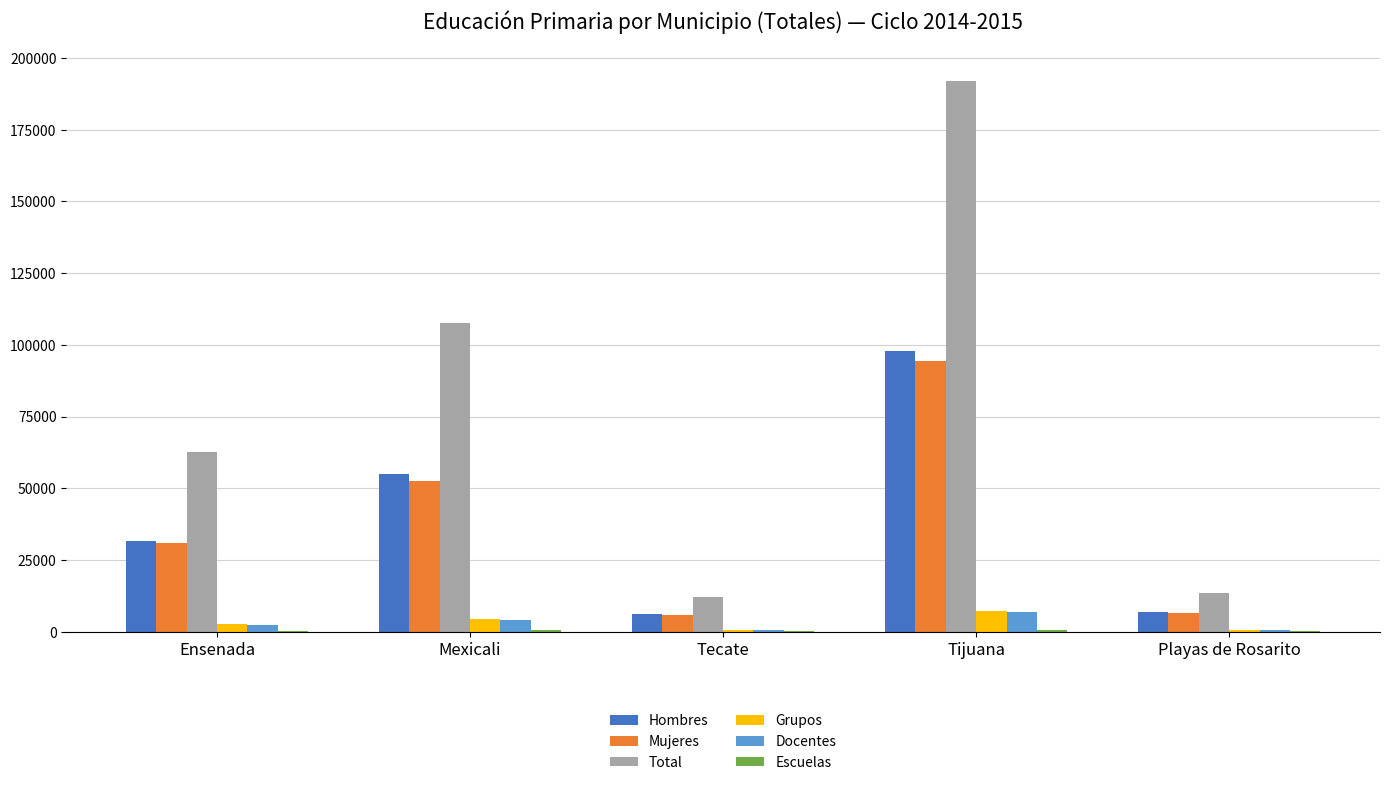

Which category has the highest value in the Docentes series?

Tijuana